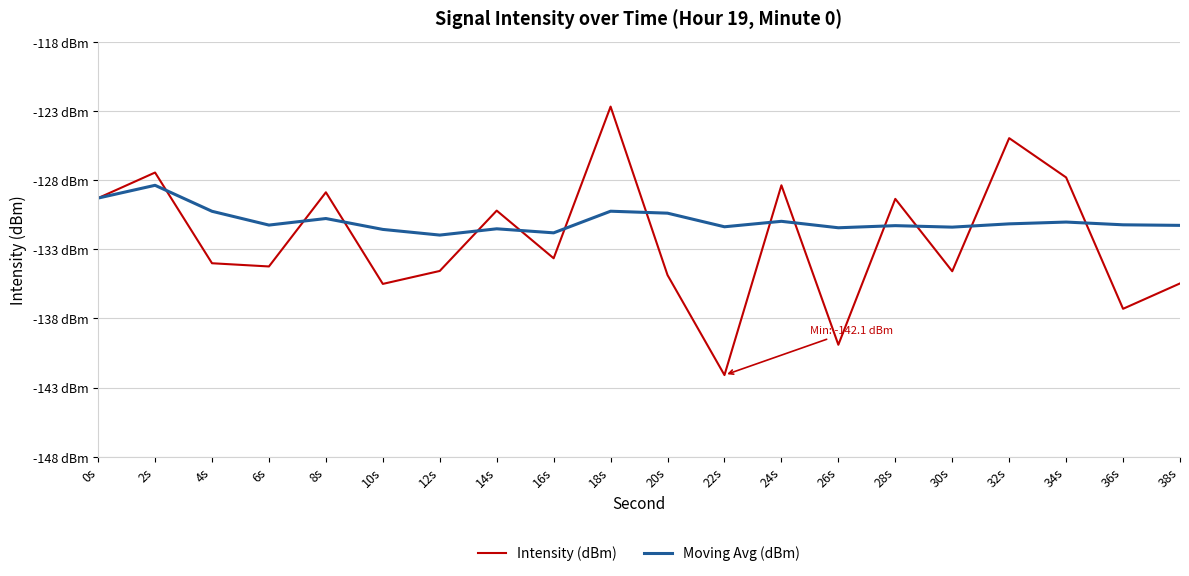

In Intensity (dBm), how many points are lower than both neighbors (excluding endpoints)?

7